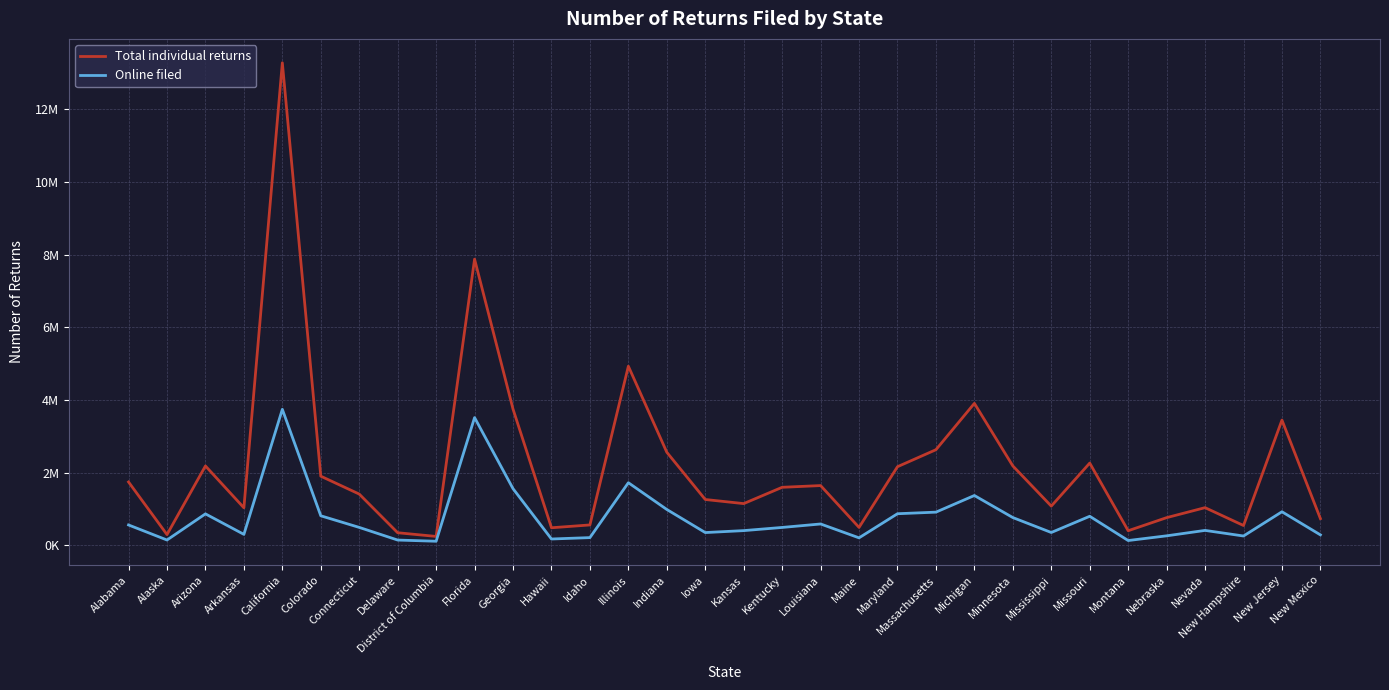

Reading right to left, what are all the values shown in this chart?

Total individual returns: 736868	3448740	547585	1038670	763751	403562	2265321	1081524	2186982	3908932	2633378	2165636	495093	1646545	1598975	1150218	1263077	2563127	4931475	562897	485395	3750993	7878034	246874	348364	1412341	1905028	13281536	1035019	2186414	297609	1745440
Online filed: 289409	925751	258675	412521	263344	133796	801214	355054	766020	1373342	915155	871498	207918	589594	494109	406866	353077	988643	1725050	214342	176097	1561309	3517707	114054	147069	495146	814956	3744663	303559	867641	148343	562477